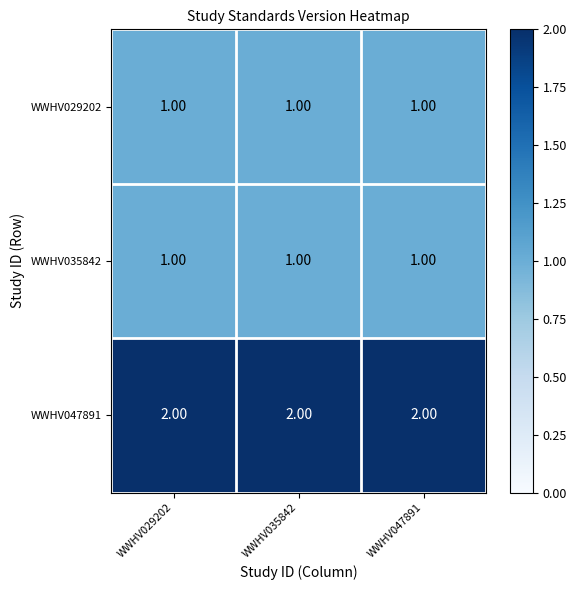

What is the sum of the WWHV047891 values at WWHV035842 and WWHV047891?

4